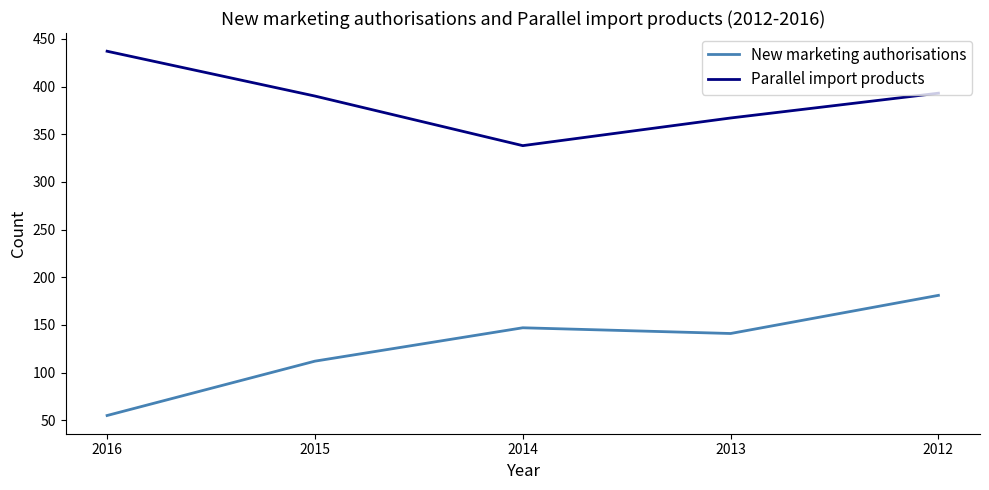

How many values in the New marketing authorisations series are below 141?

2